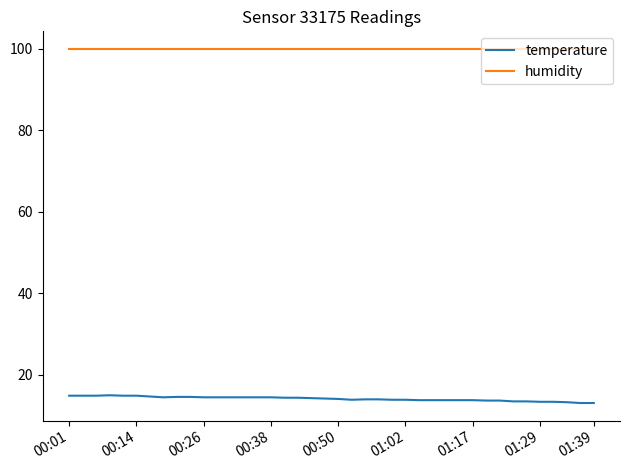

True or false: temperature and humidity intersect in this chart.

False